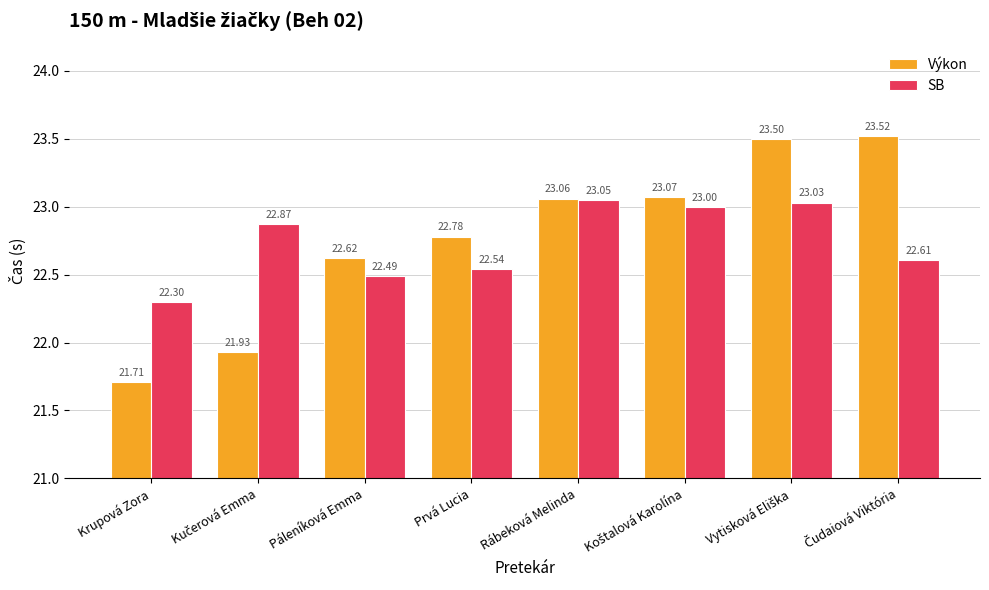

Rank the series by their maximum value, from highest to lowest.

Výkon, SB